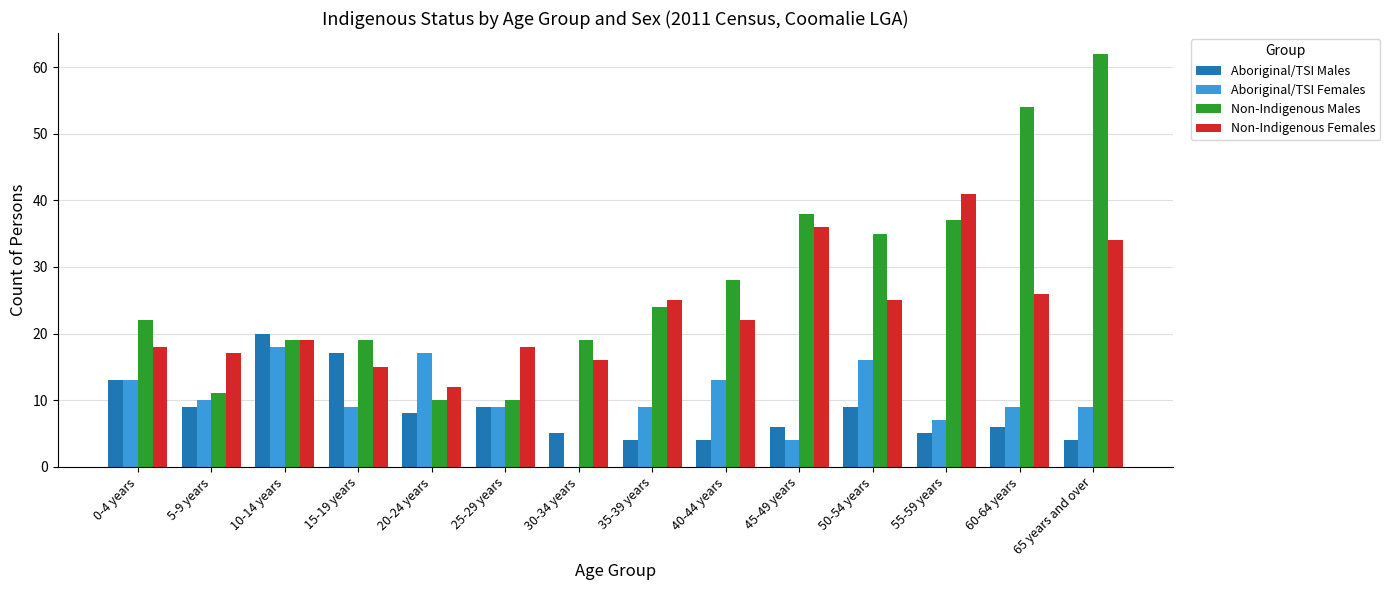

At which category is the sum across all series the highest?

65 years and over